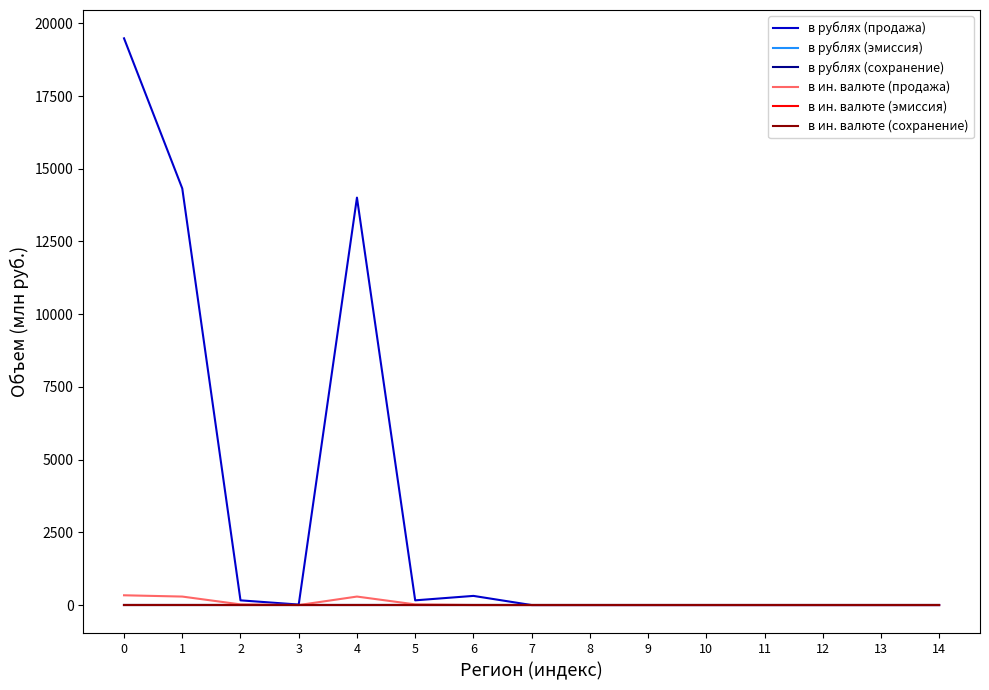

Does the chart display data point markers on the line(s)?

No